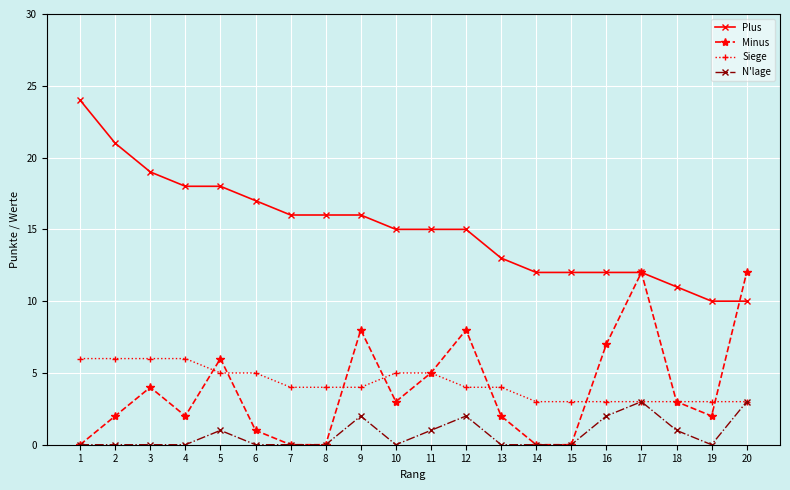

What is the value of the N'lage point at the 16th from the left?

2